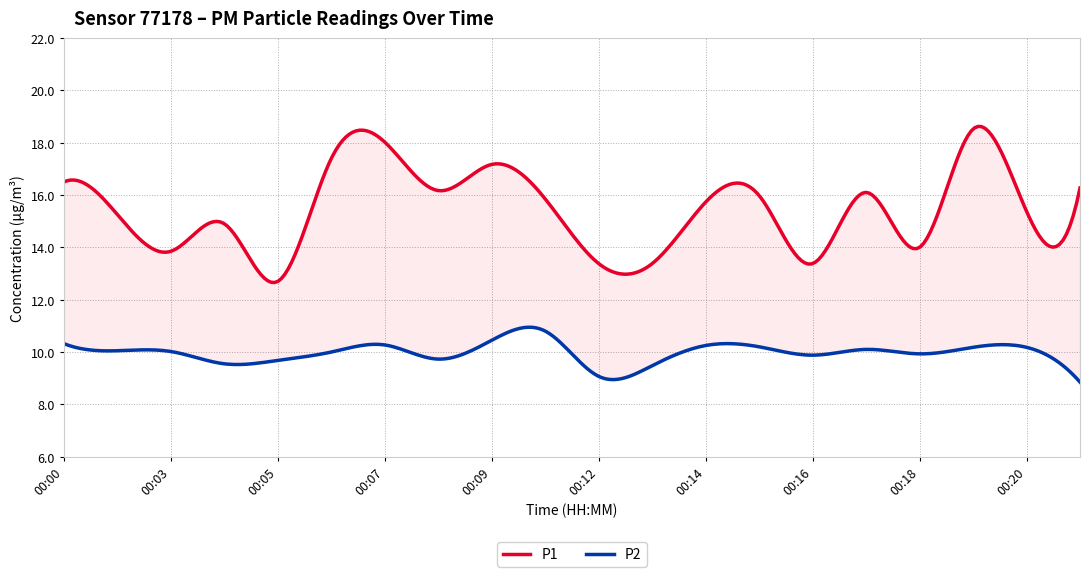

In P1, how many points are lower than both neighbors (excluding endpoints)?

6